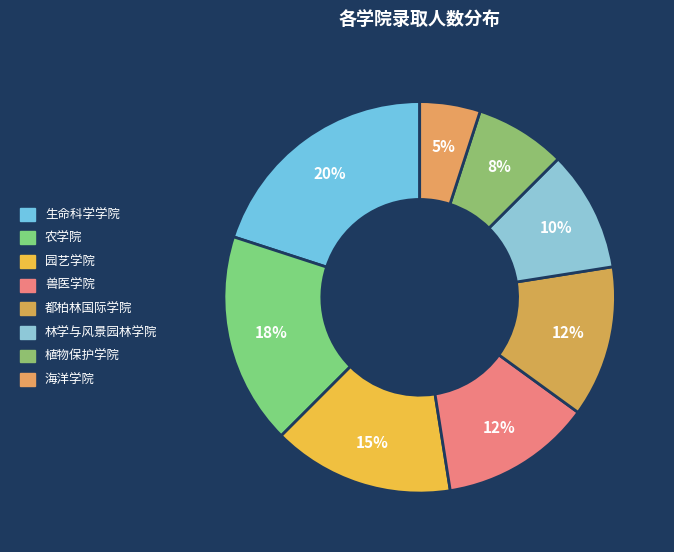

What portion of the pie excludes 海洋学院?

95.0%